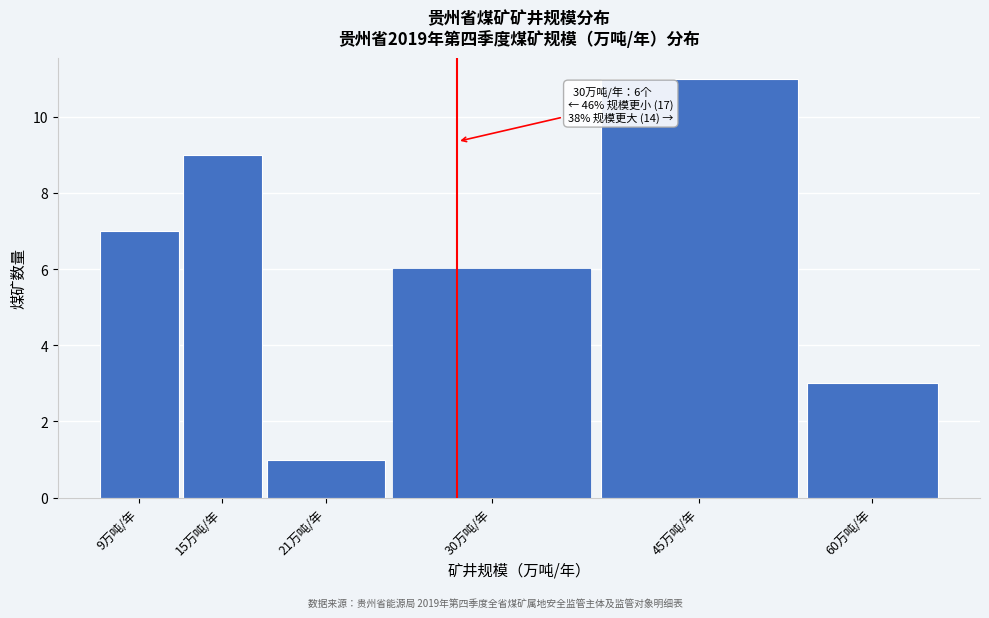

Reading right to left, extract all data points from this chart.

60万吨/年=3	45万吨/年=11	30万吨/年=6	21万吨/年=1	15万吨/年=9	9万吨/年=7